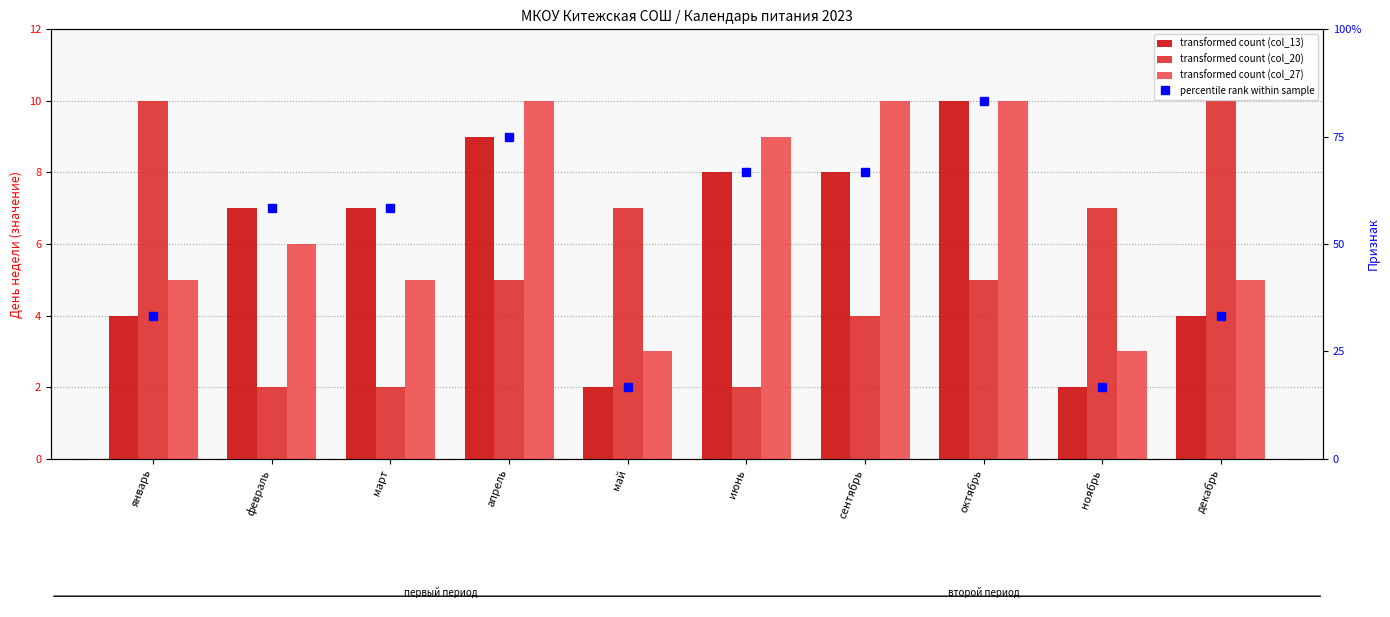

What is the label of the 10th bar from the left?

декабрь